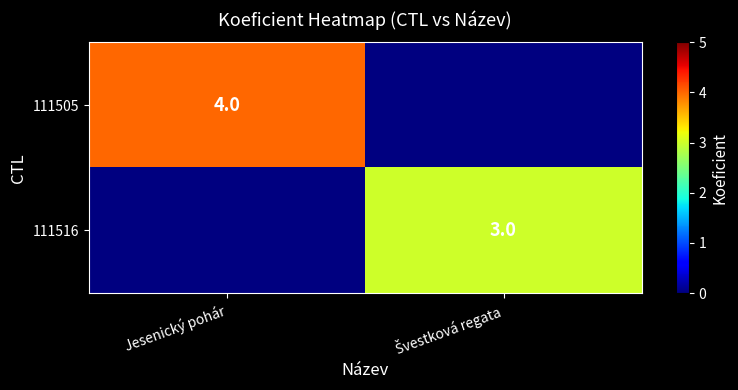

The 111505 series shows 2 at Jesenický pohár. True or false?

False